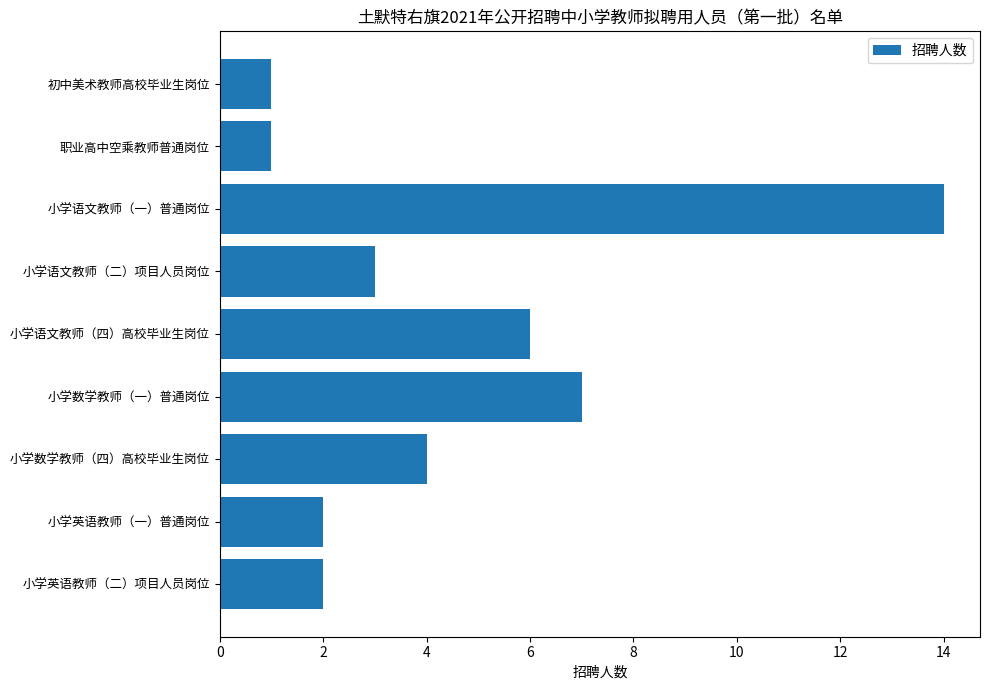

Are the bars grouped side by side (vs. stacked)?

No